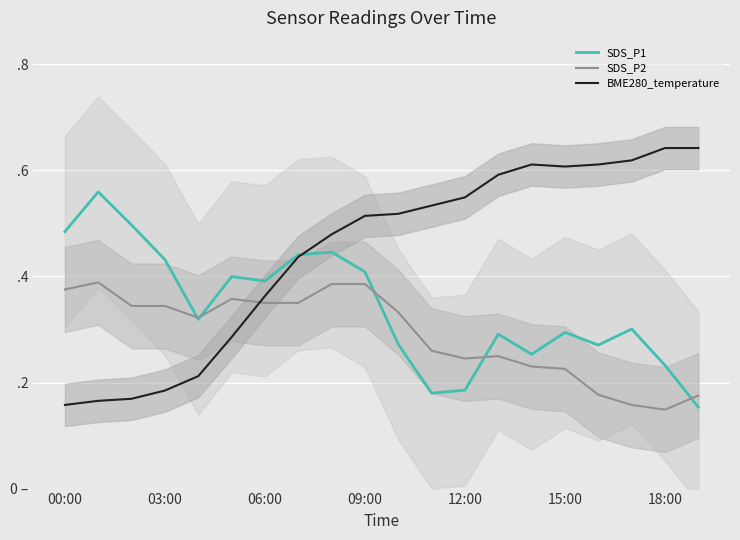

Which series has the largest total across all categories?

BME280_temperature